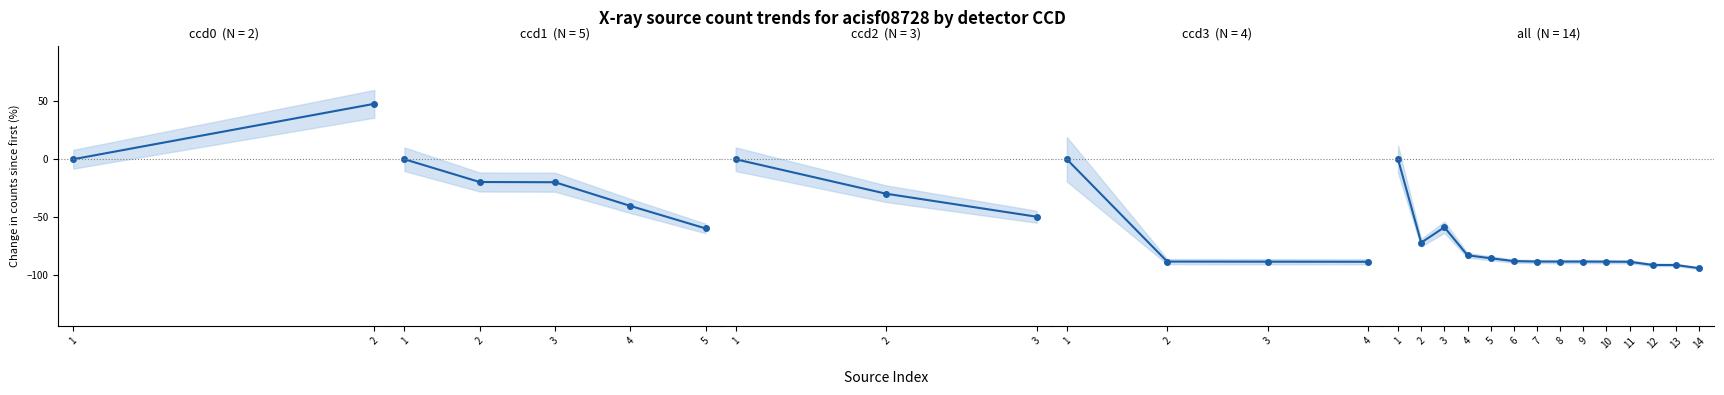

Does the chart have visible grid lines?

No